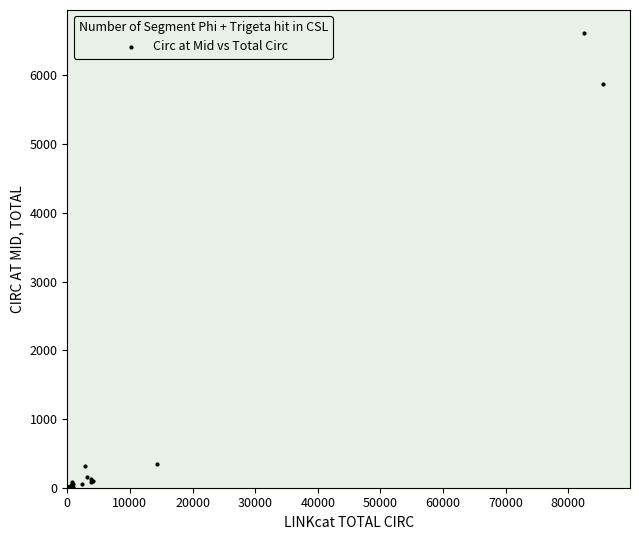

What Y value in the scatter plot is closest to 3309?

5872